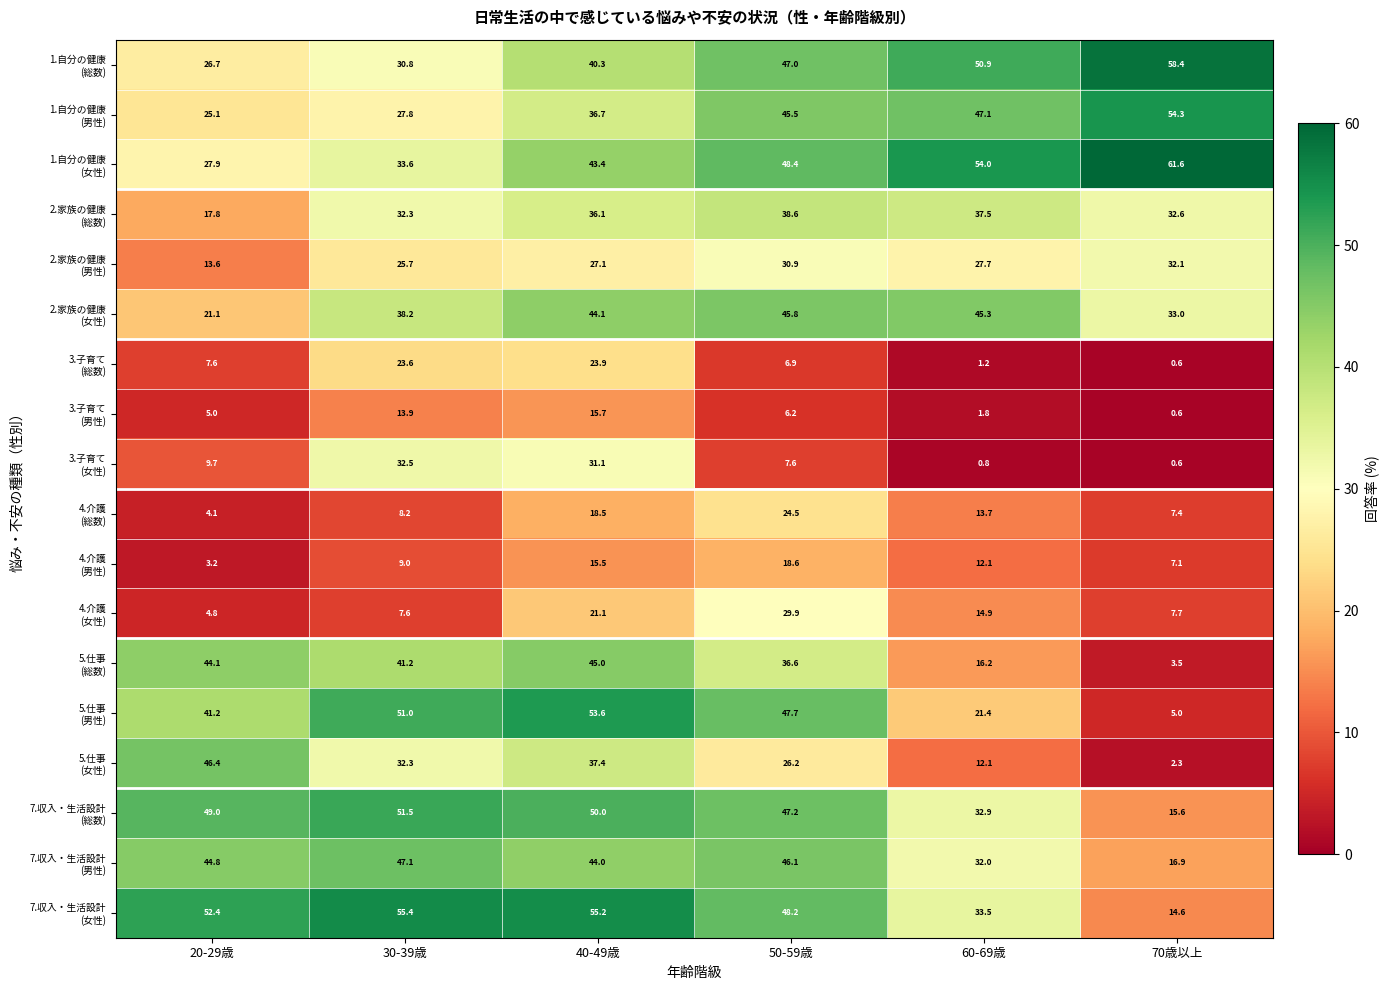

What is the spread (max minus min) of values at 60-69歳?

53.2